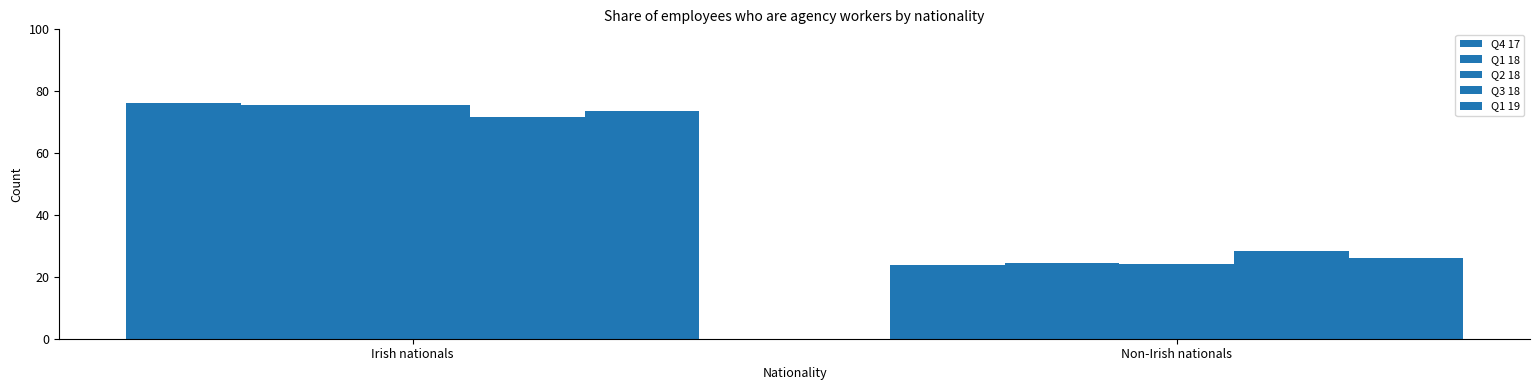

Which category has the lowest value across all series?

Non-Irish nationals